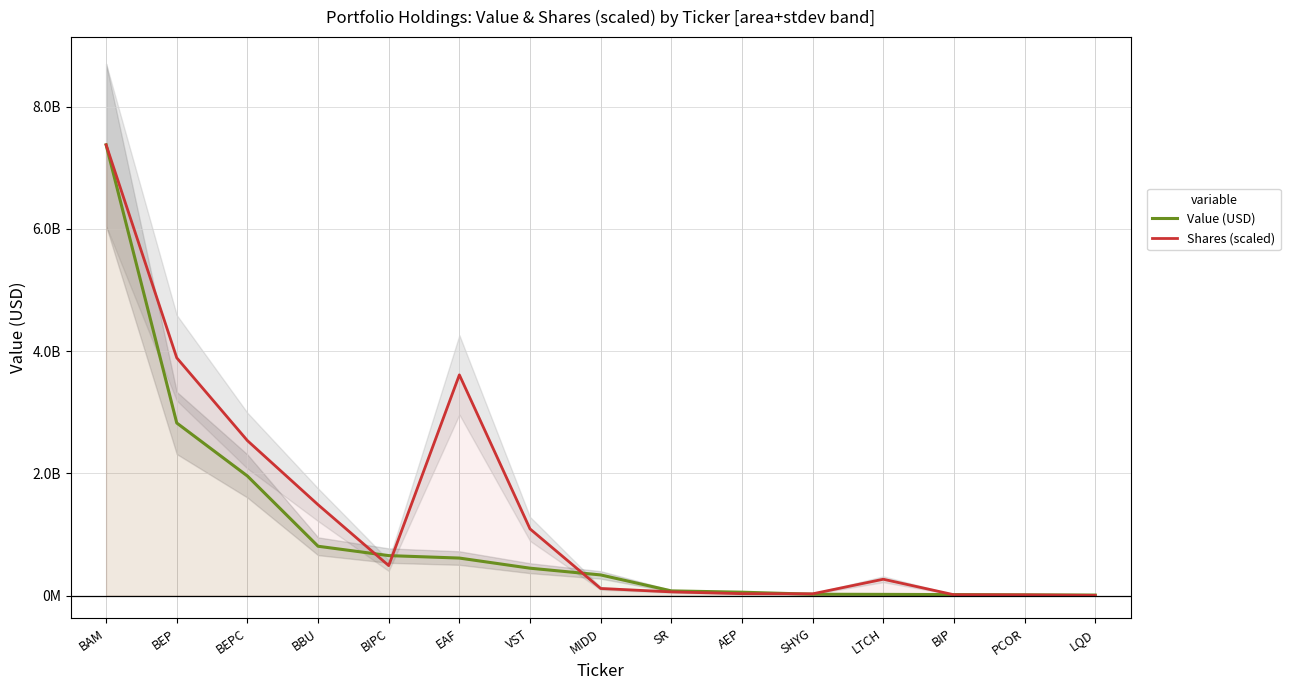

What is the average value of the Value (USD) series?

1015277133.3